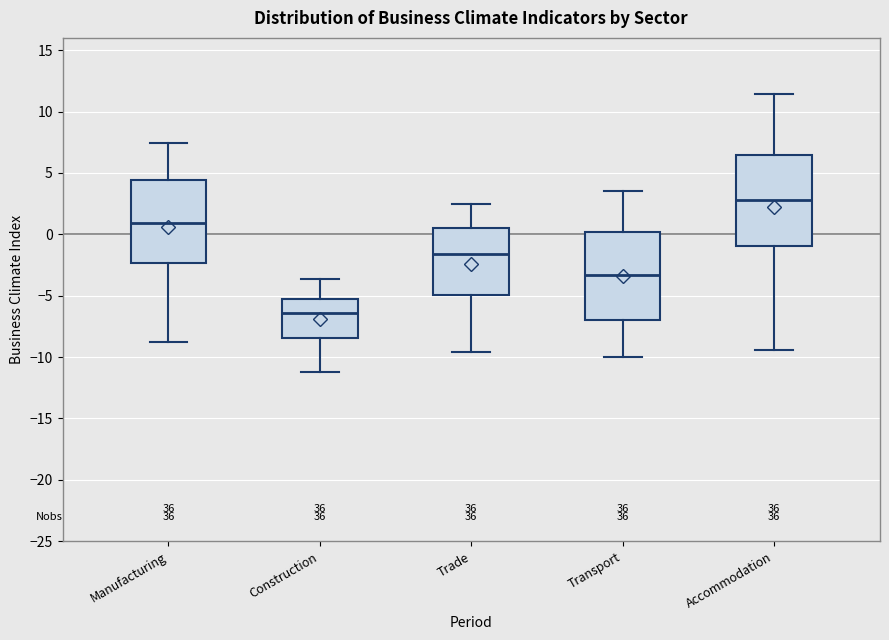

Reading left to right, read every box against the y-axis: the position of its median line, the range the box covers, and the ends of its whiskers. The values are not printed on the chart, so give them approximately, as read against the axis.

Manufacturing: median 1.0, box -2.5 to 4.5, whiskers -9.0 to 7.5
Construction: median -6.5, box -8.5 to -5.5, whiskers -11.0 to -3.5
Trade: median -1.5, box -5.0 to 0.5, whiskers -9.5 to 2.5
Transport: median -3.5, box -7.0 to 0.0, whiskers -10.0 to 3.5
Accommodation: median 3.0, box -1.0 to 6.5, whiskers -9.5 to 11.5